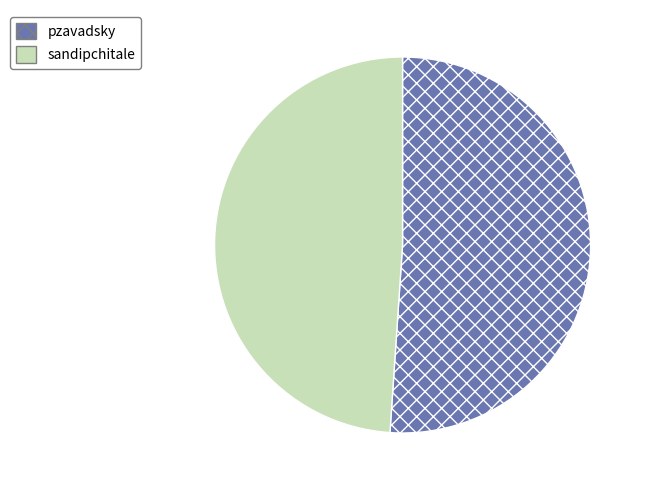

Between pzavadsky and sandipchitale, which is larger?

pzavadsky